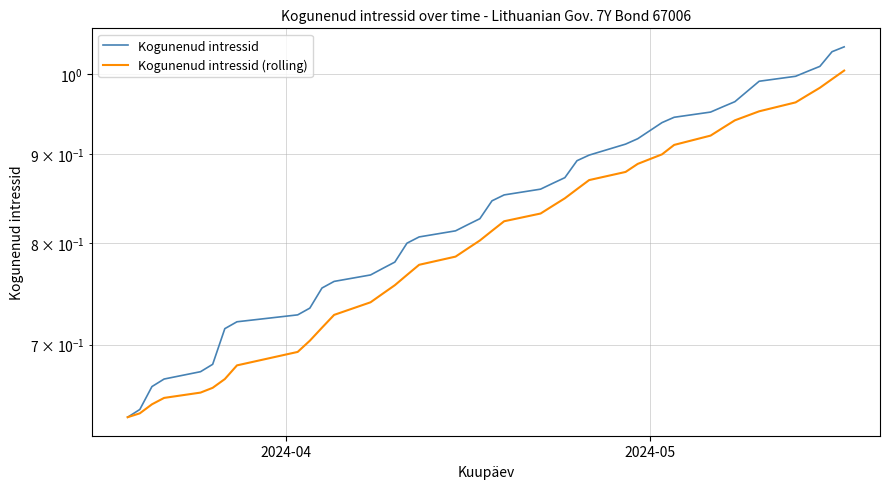

What is the smallest value displayed?

0.6